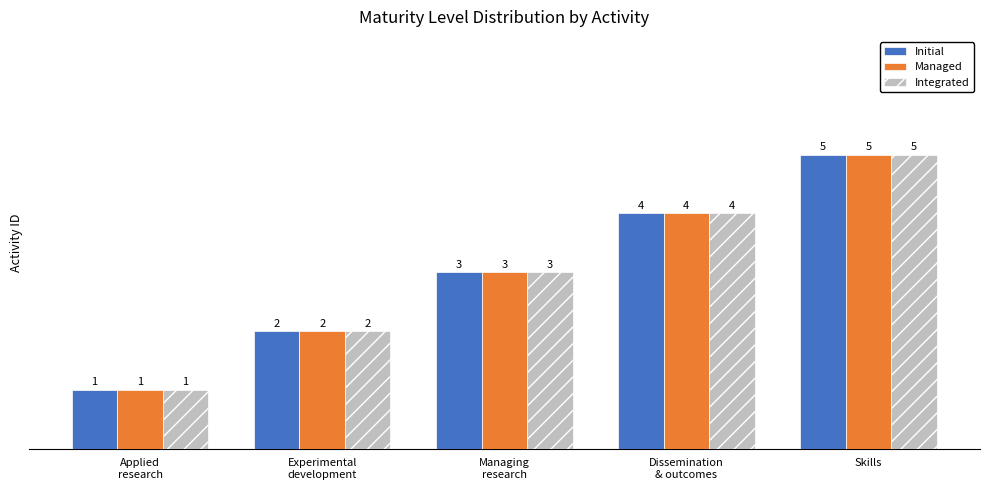

At which category is the sum across all series the highest?

Skills